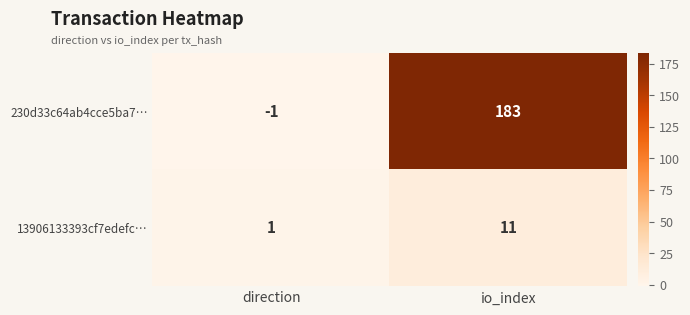

What is the difference between the maximum and minimum values in the 230d33c64ab4cce5ba7… series?

184